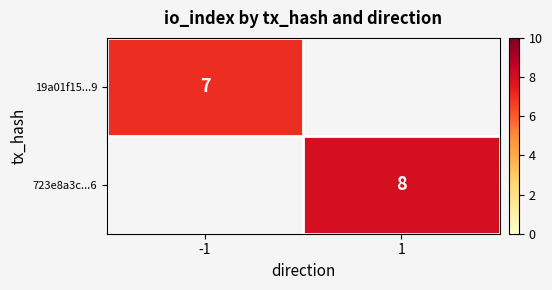

What is the greatest value displayed?

8.0